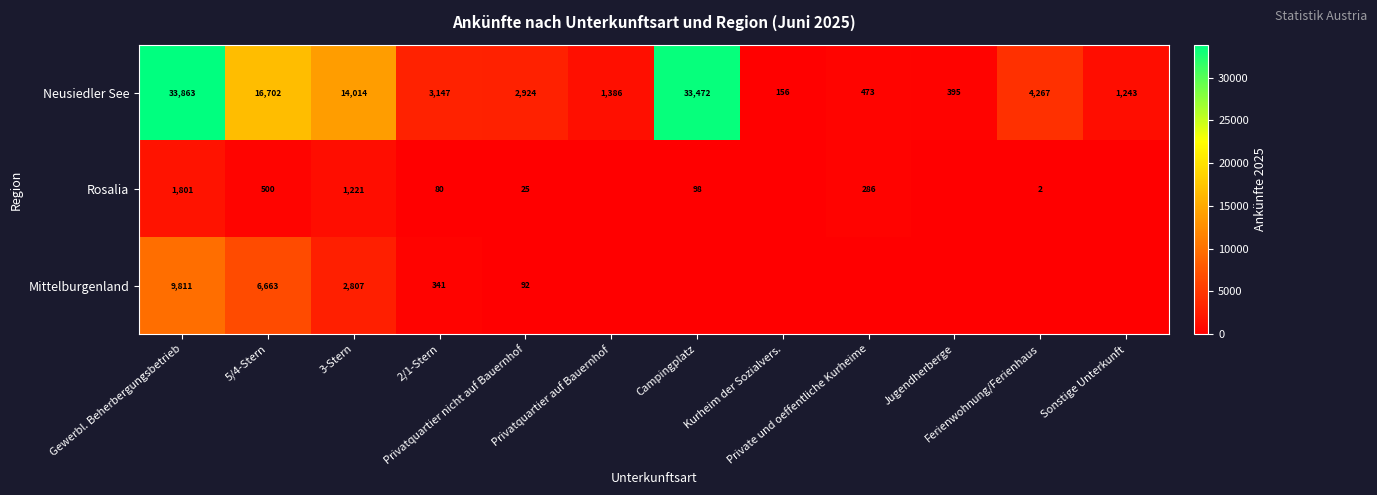

What is the highest value of the Neusiedler See series?

33863